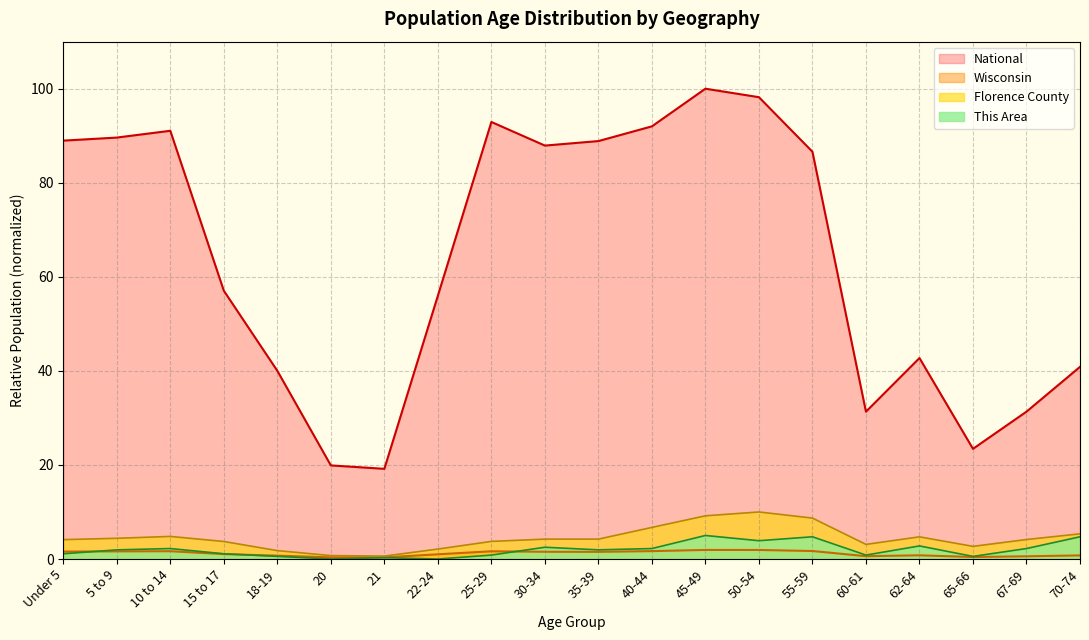

What is the value of the Wisconsin point at the 15th from the left?

1.7